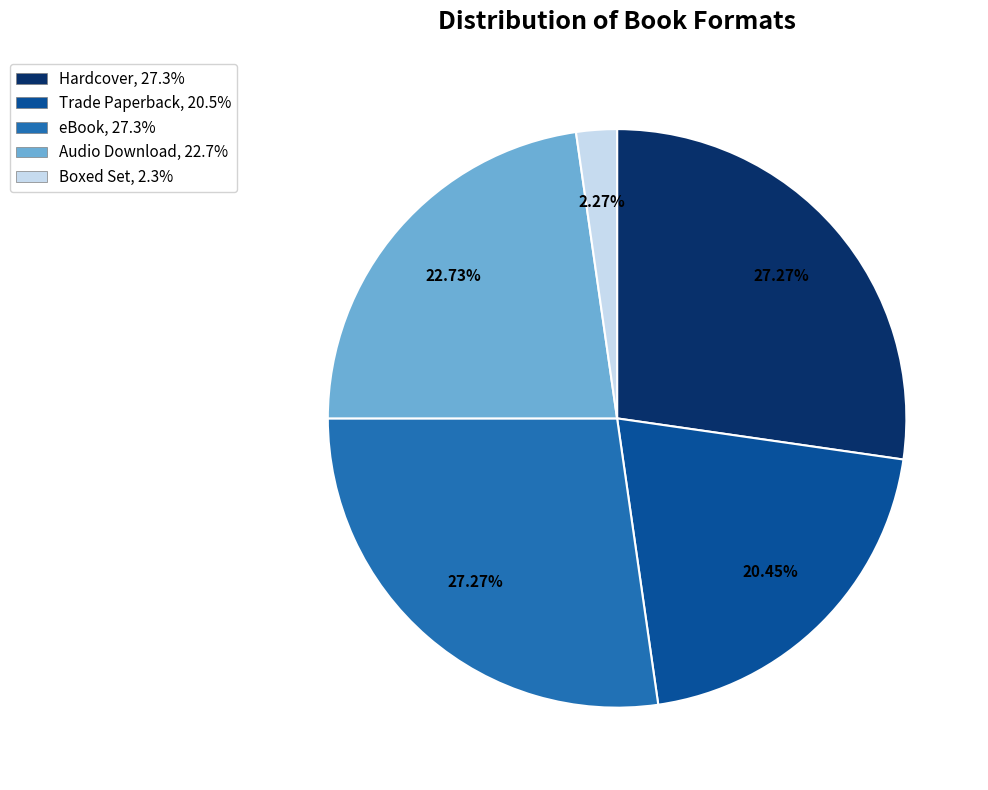

How many segments does this pie chart have?

5